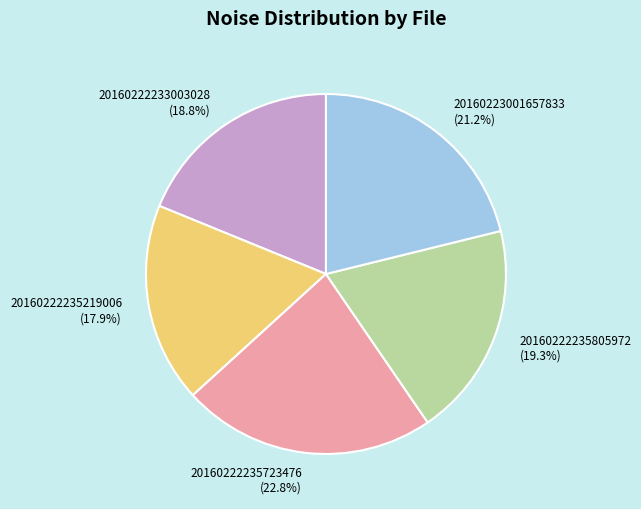

What percentage is the 20160222233003028 slice, to the nearest percent?

19%